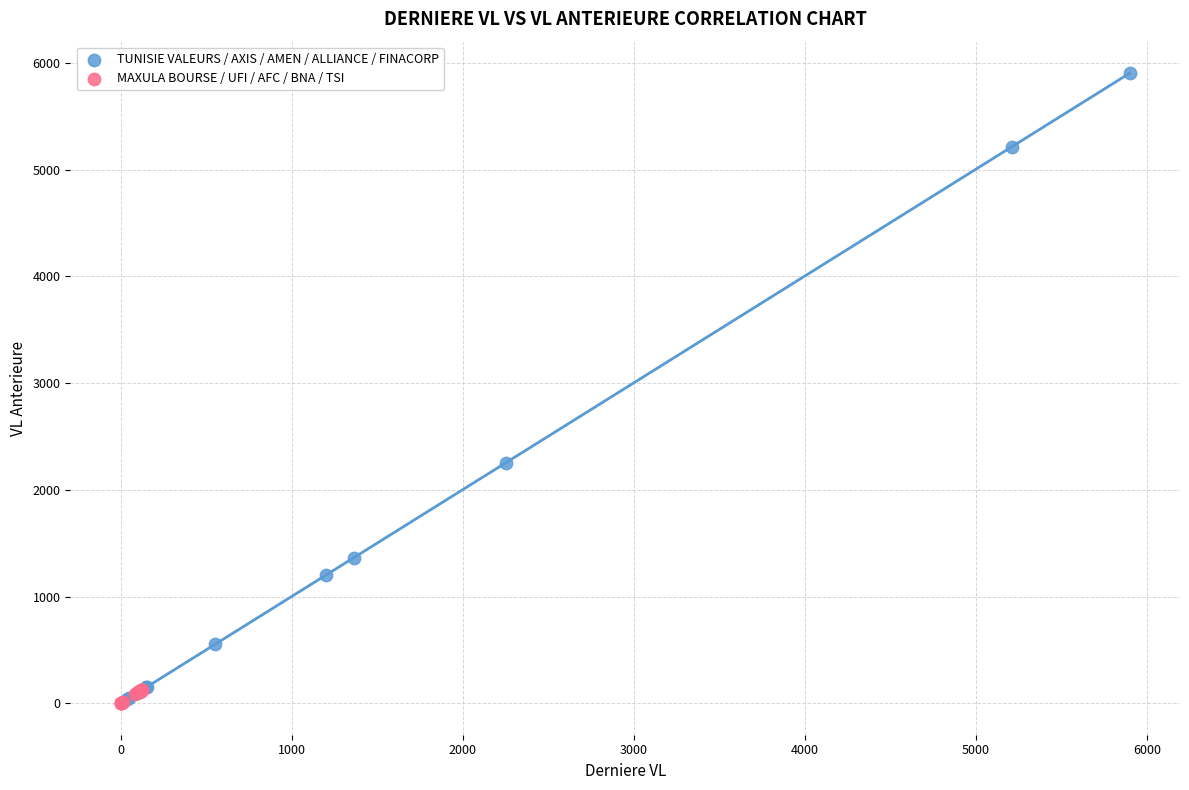

What are all the series names shown in the legend?

TUNISIE VALEURS / AXIS / AMEN / ALLIANCE / FINACORP, MAXULA BOURSE / UFI / AFC / BNA / TSI